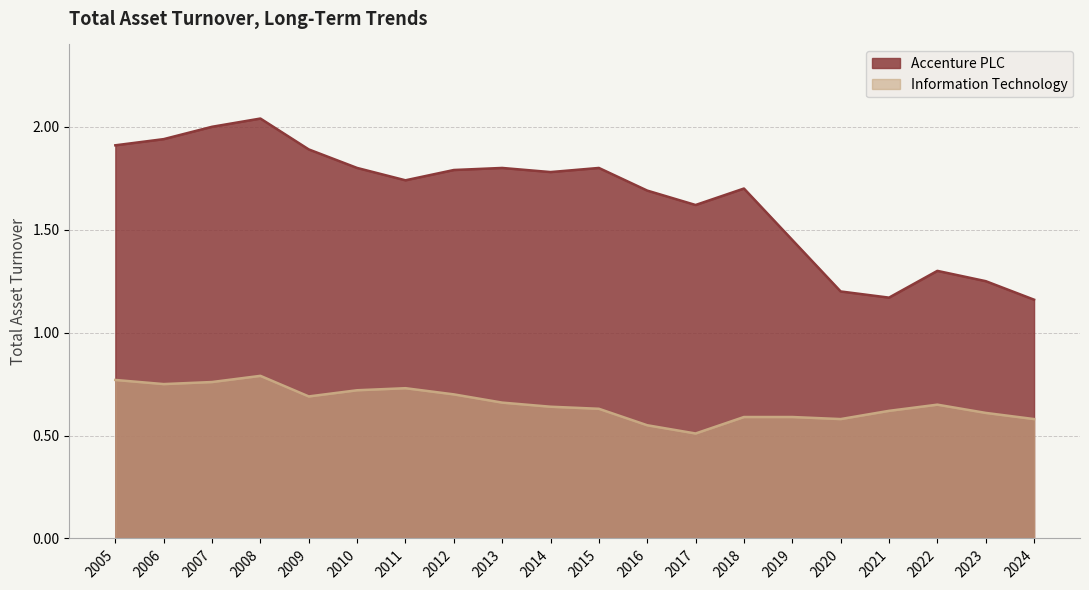

How many lines are shown in the chart?

2